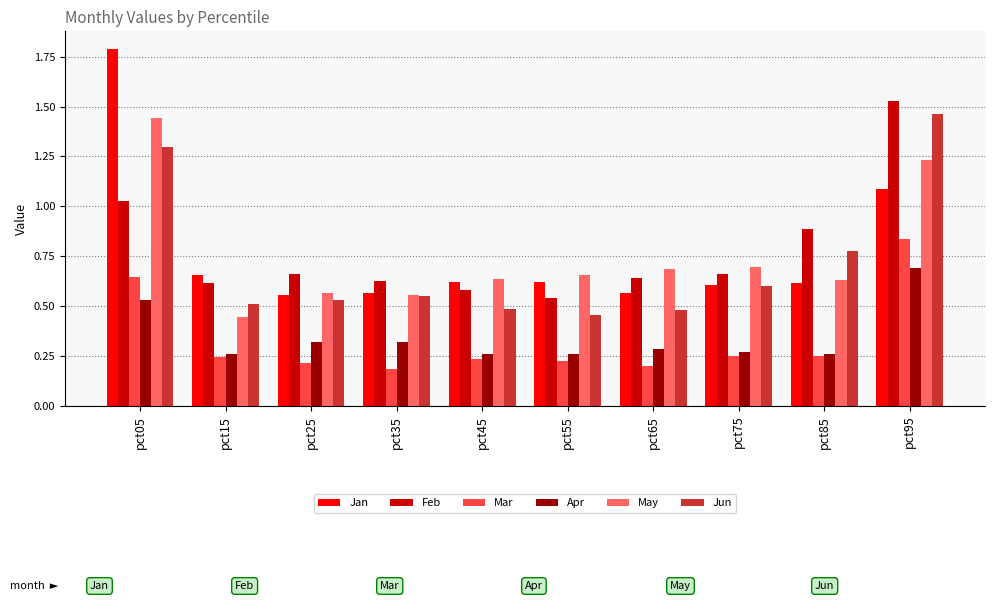

Which category has the highest value in the Mar series?

pct95